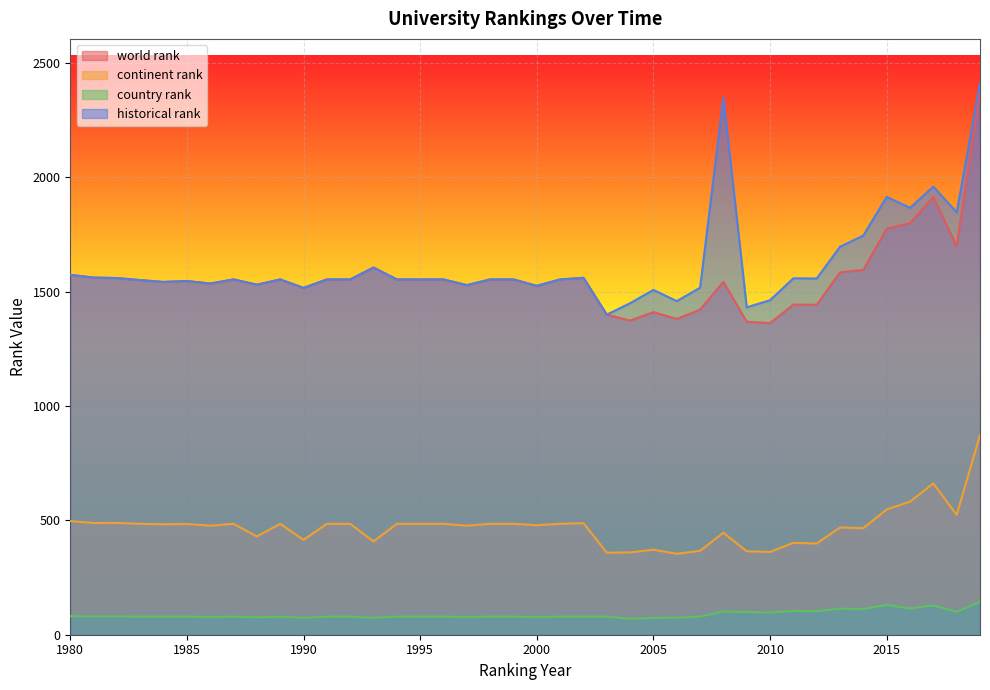

Is it true that country rank equals 41 at 1989?

False